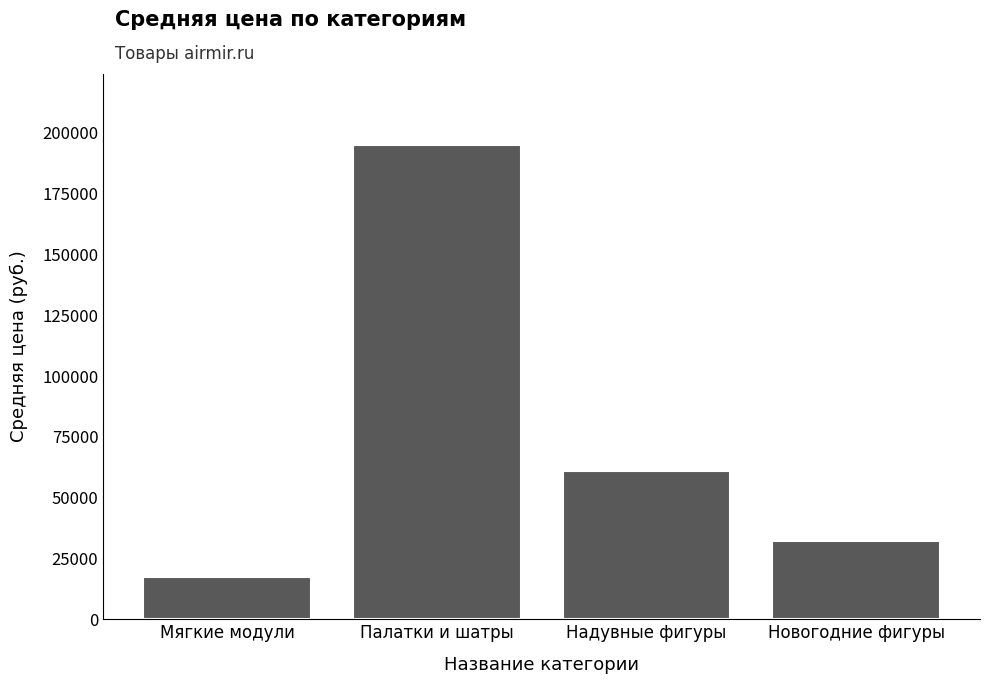

What is the sum of the values at Мягкие модули and Палатки и шатры?

212503